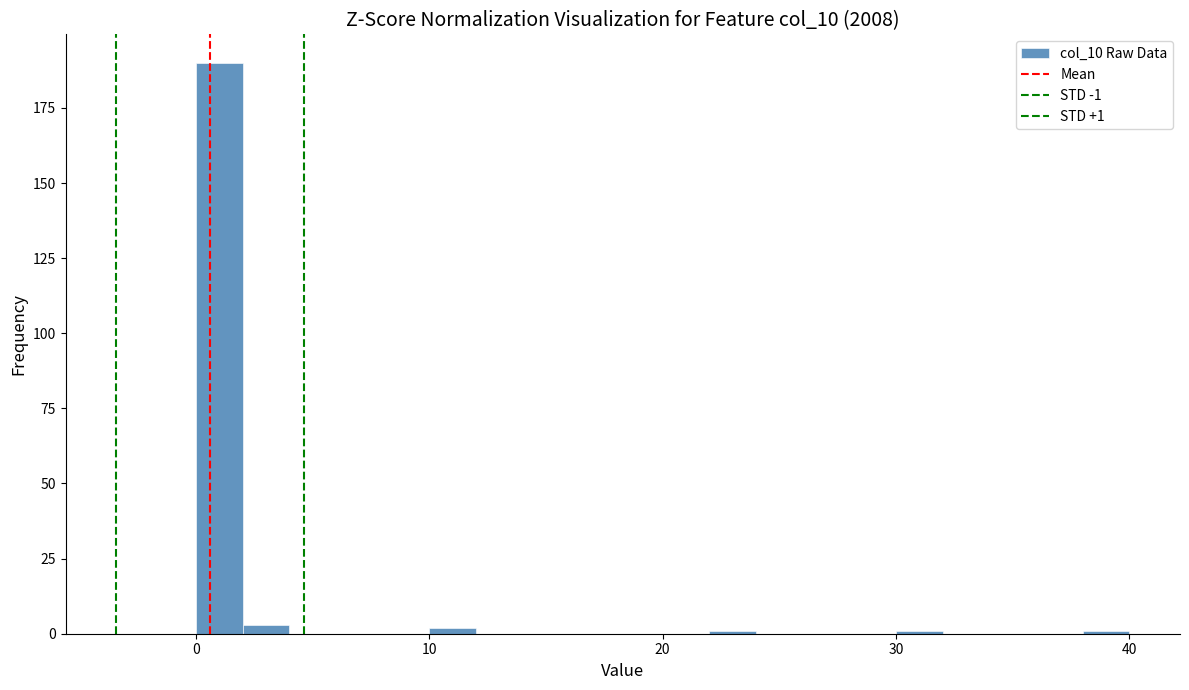

Around what value on the x-axis is the tallest bar? Give the approximate position of its centre, as read against the axis.

1